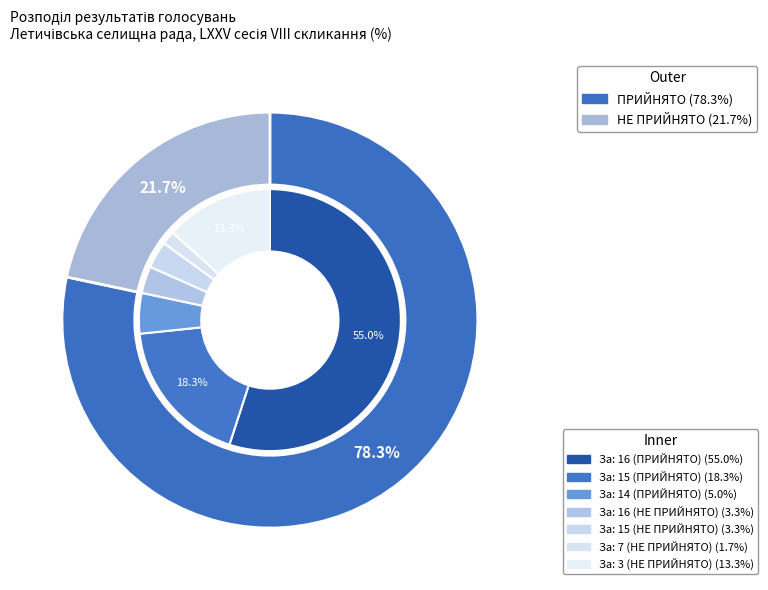

How many segments does this pie chart have?

2